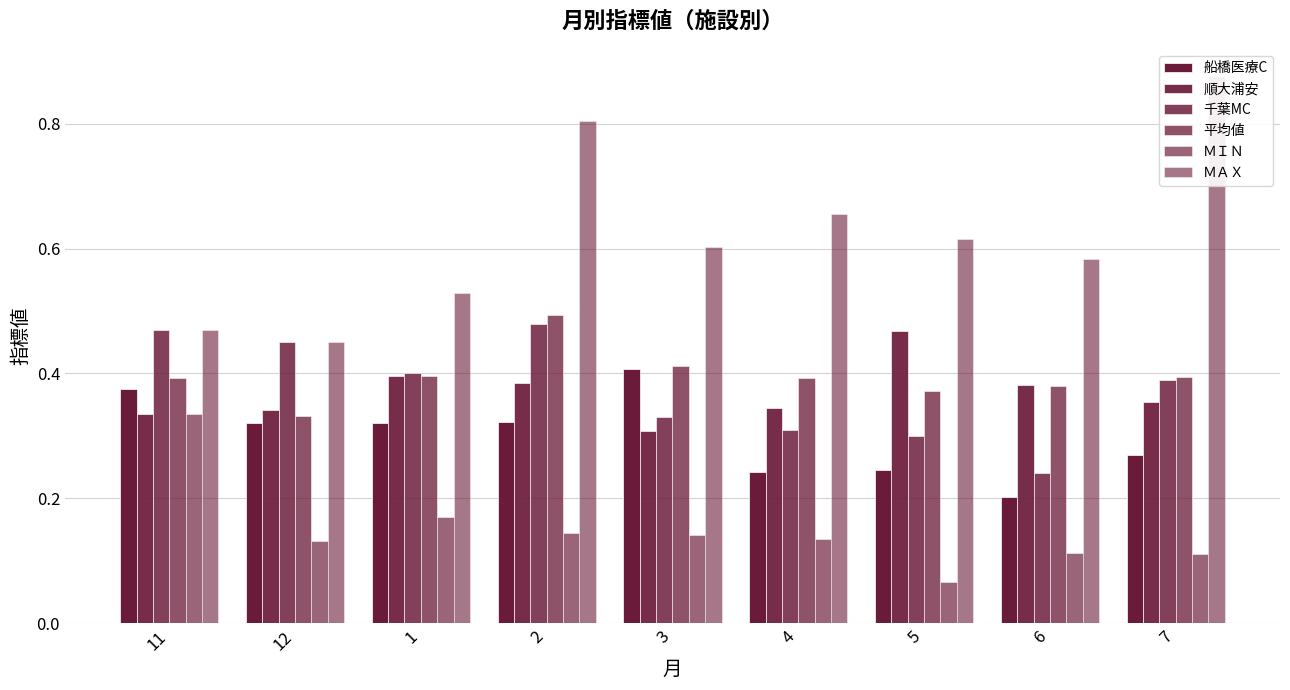

Where is ＭＡＸ nearest to the value 0?

12